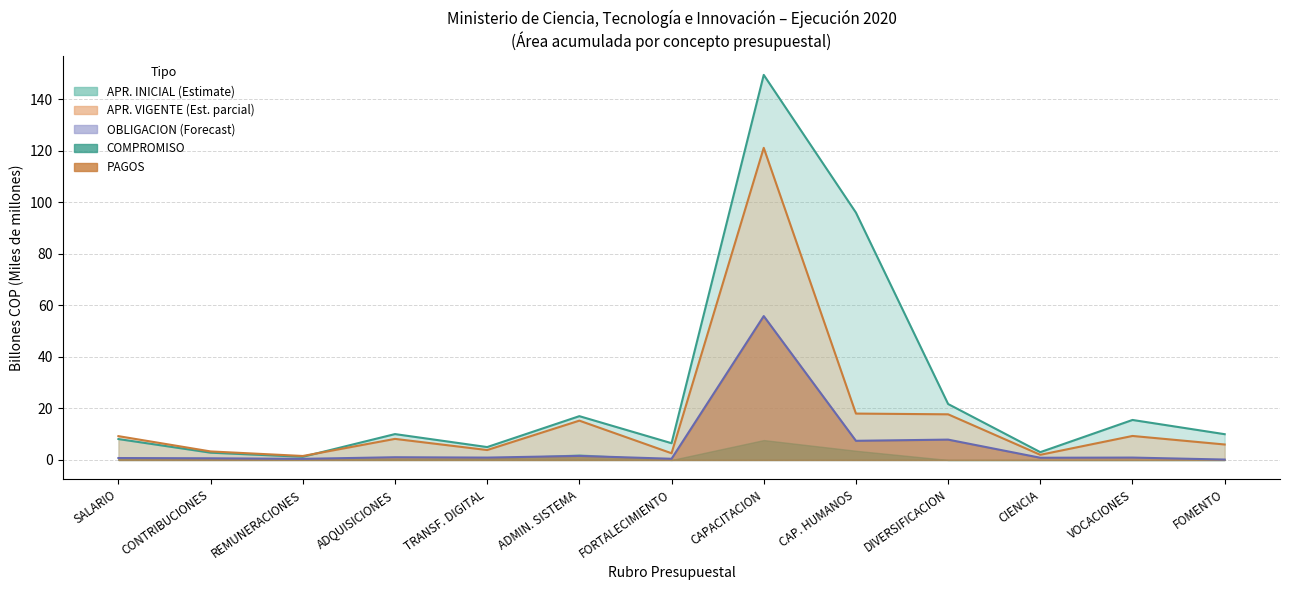

Is it true that APR. VIGENTE equals 5.2 at ADQUISICIONES?

False